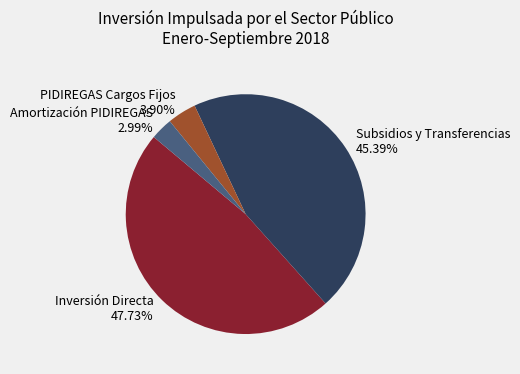

Does Inversión Directa represent more than half of the total?

No